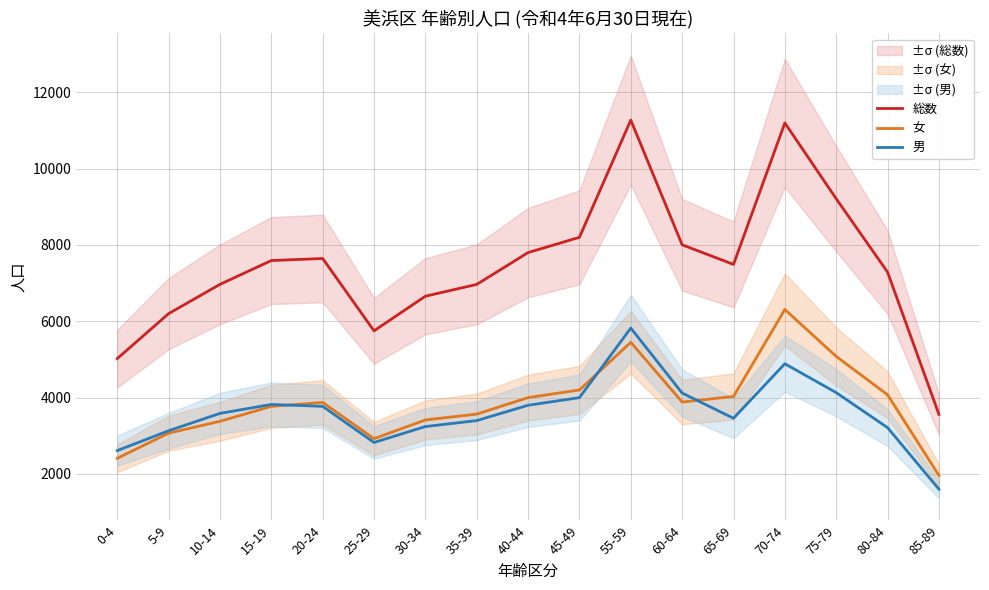

True or false: 男 has more than 2 points higher than both neighbors.

True